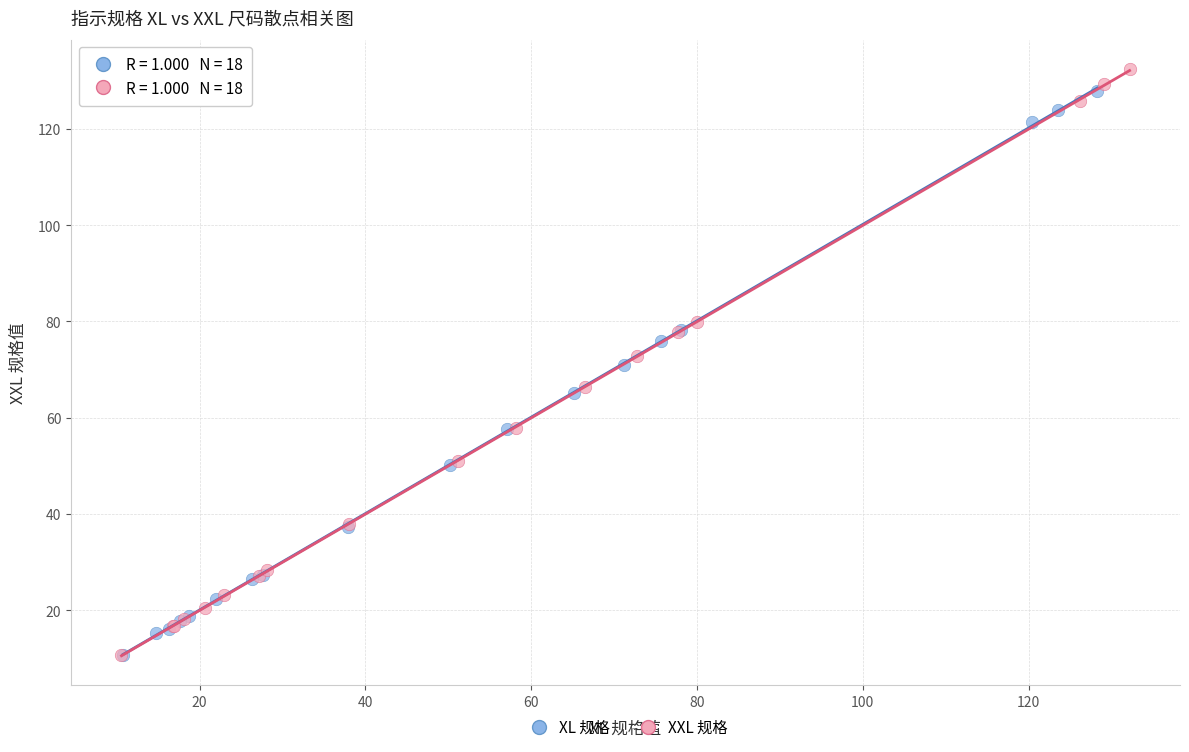

Which series reaches the maximum Y coordinate?

XXL 规格